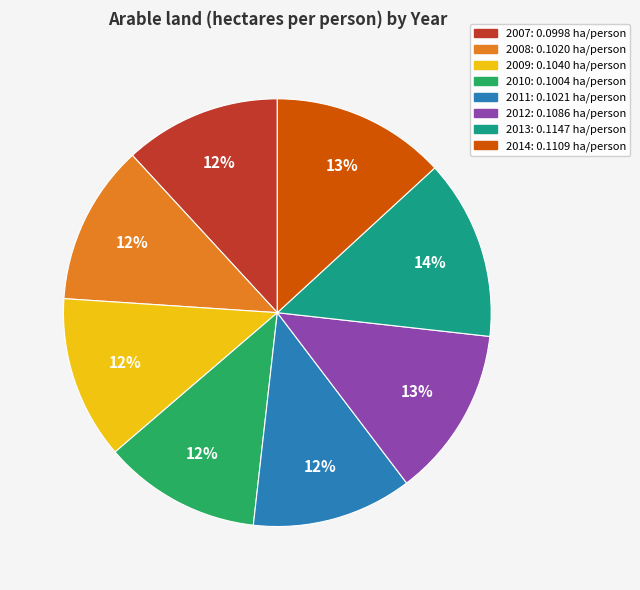

Is the sum of 2008 and 2014 greater than half?

No